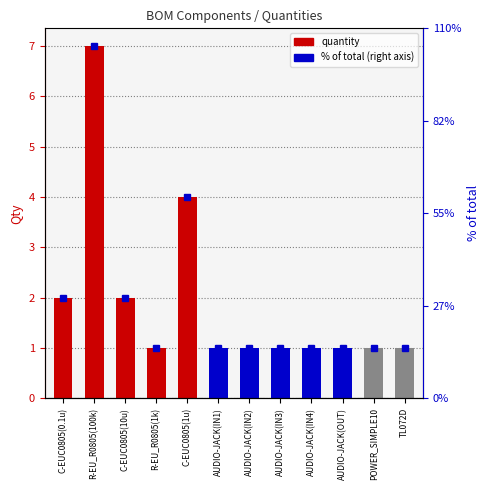

What is the difference between the values at R-EU_R0805(1k) and C-EUC0805(1u)?

3